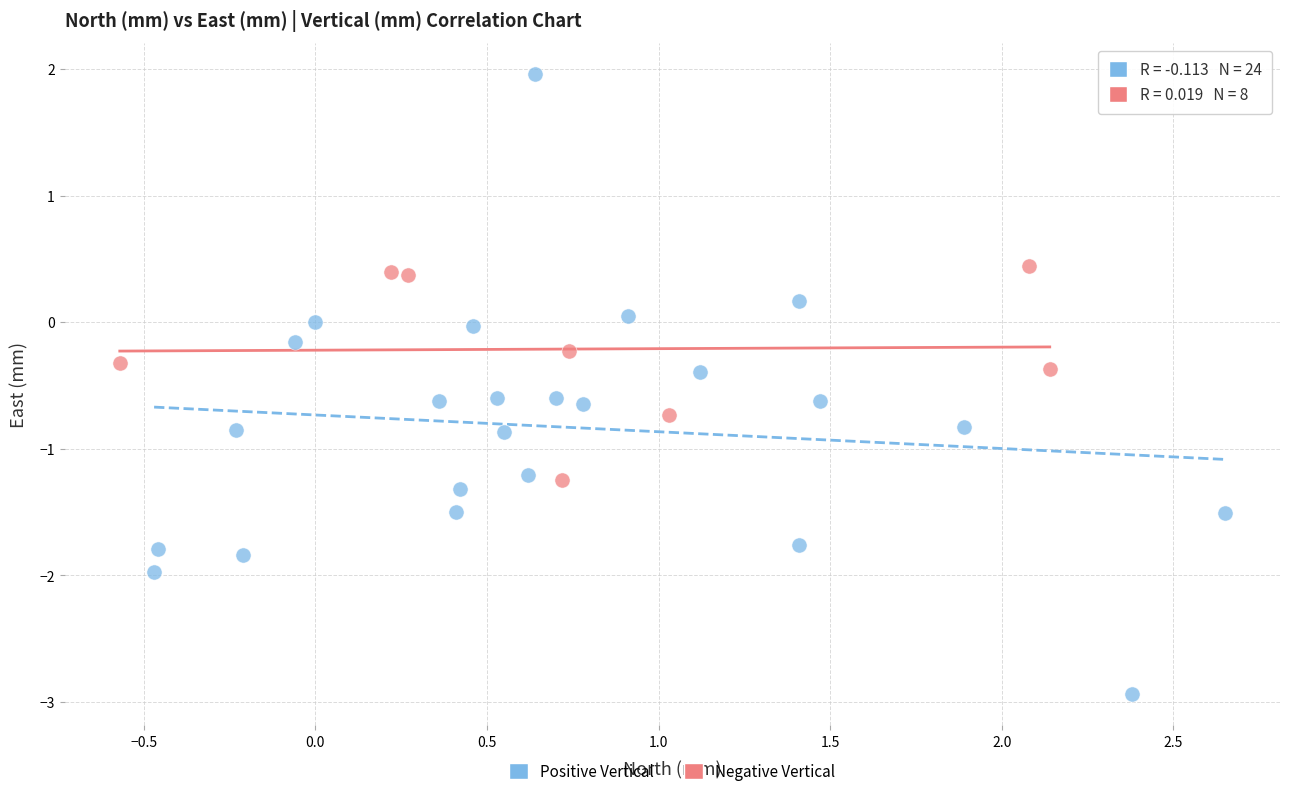

Which series reaches the maximum Y coordinate?

Positive Vertical